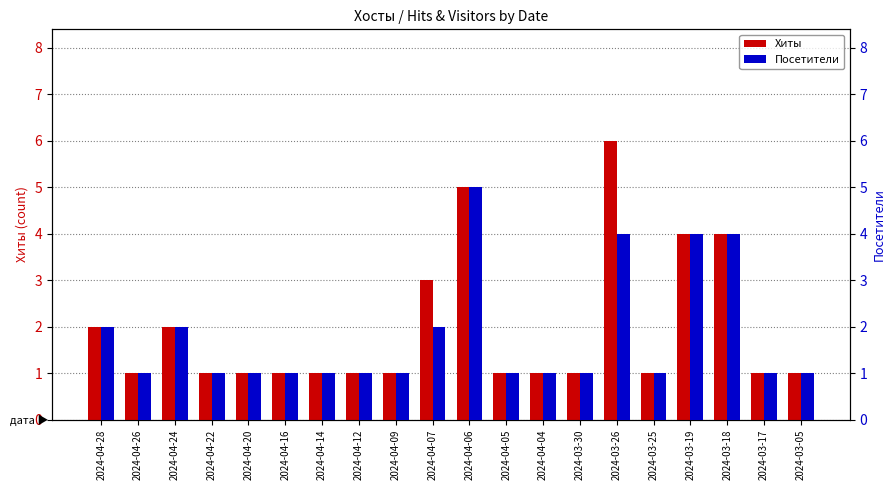

What are all the series names shown in the legend?

Хиты, Посетители